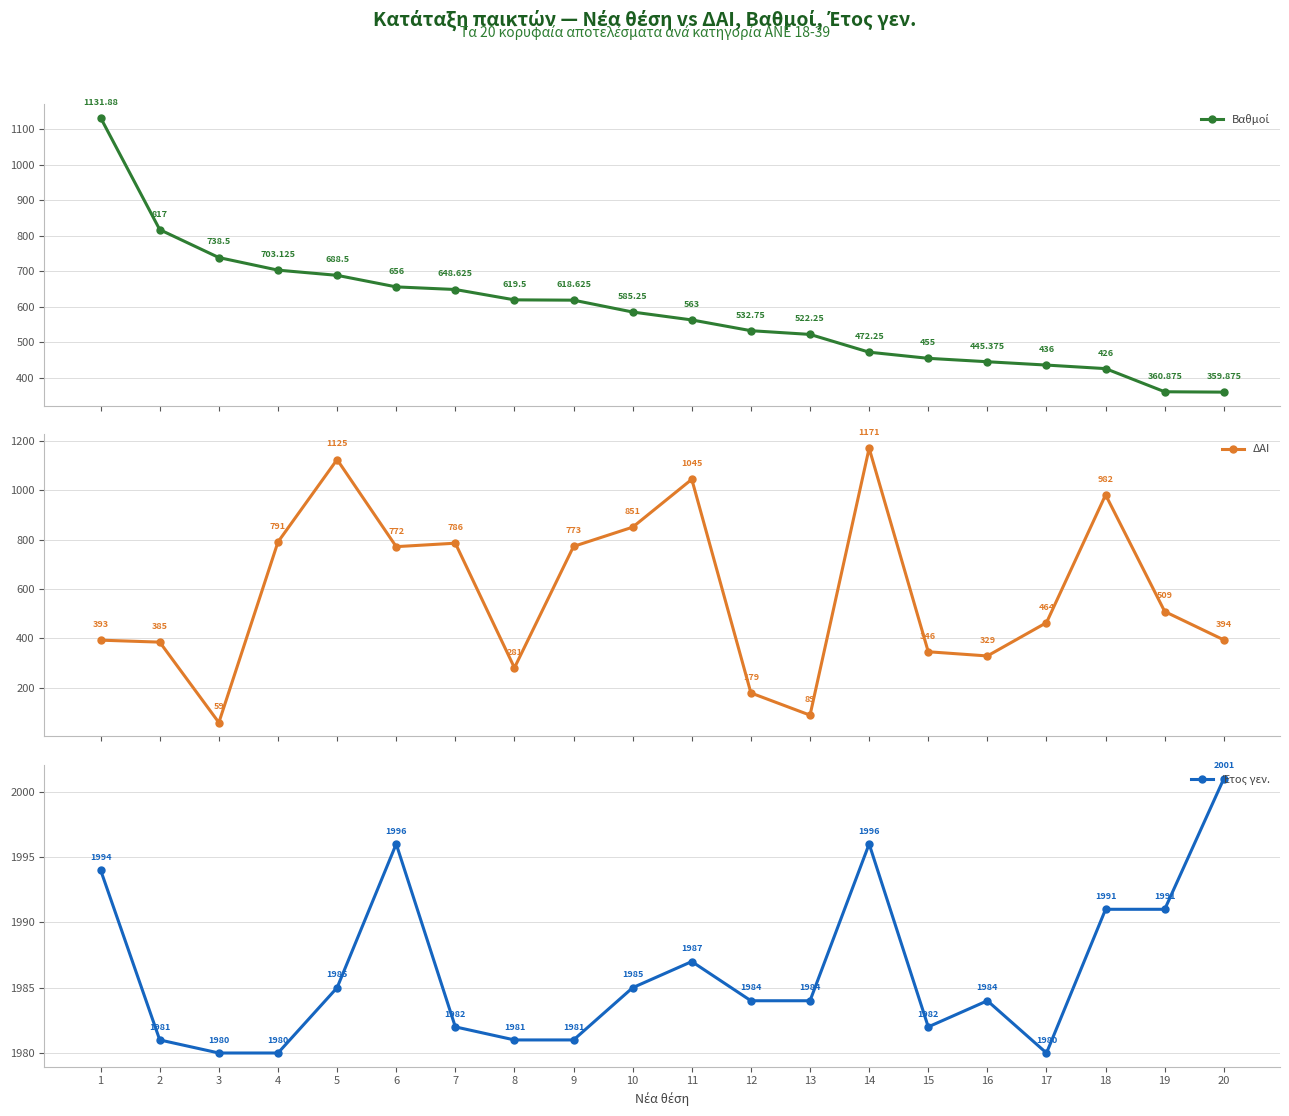

What is the difference between the highest and lowest values at 3?

1921.0